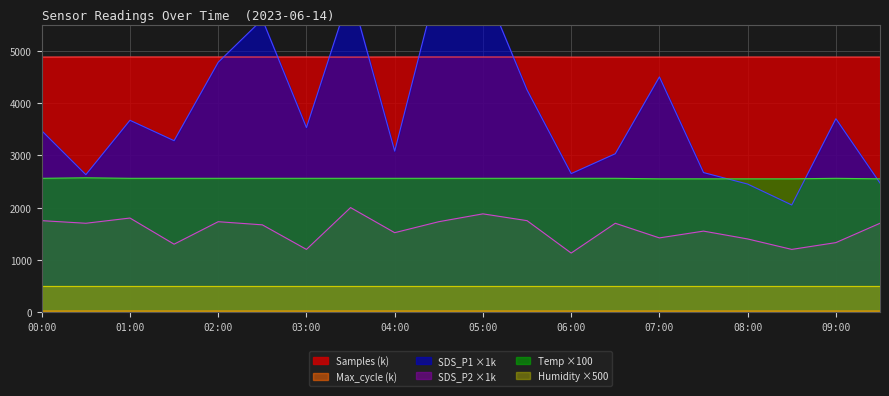

True or false: SDS_P2 has a value of 1670.0 at 02:30.

True